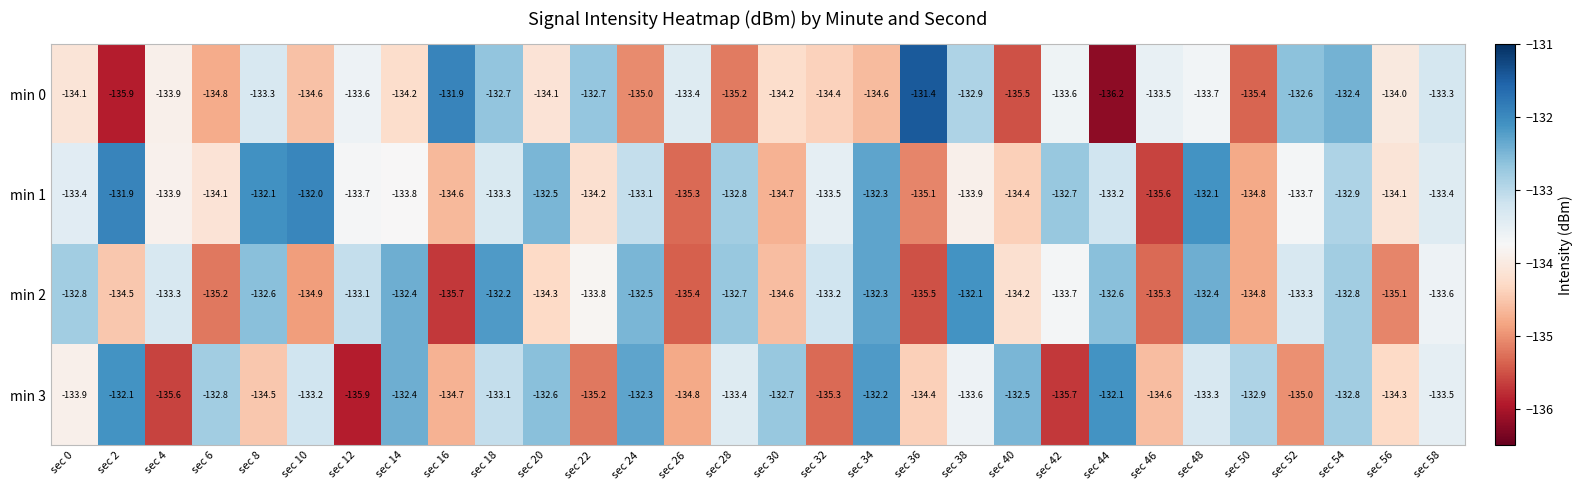

What is the difference between the min 2 values at sec 50 and sec 14?

2.4